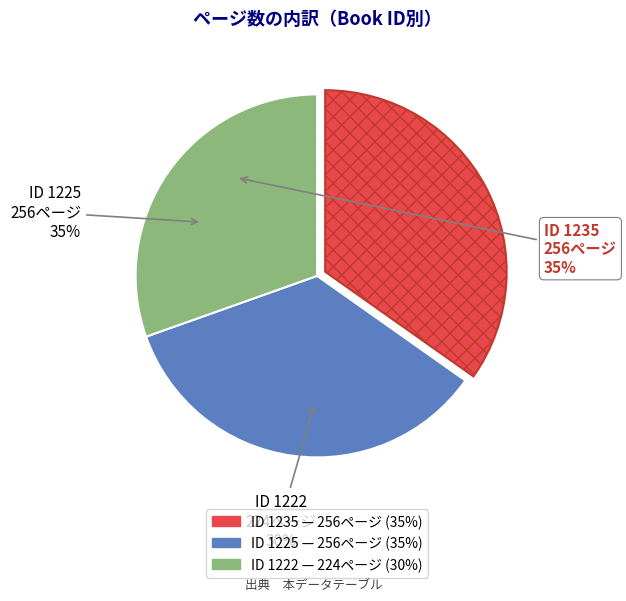

How many slices are in this pie chart?

3